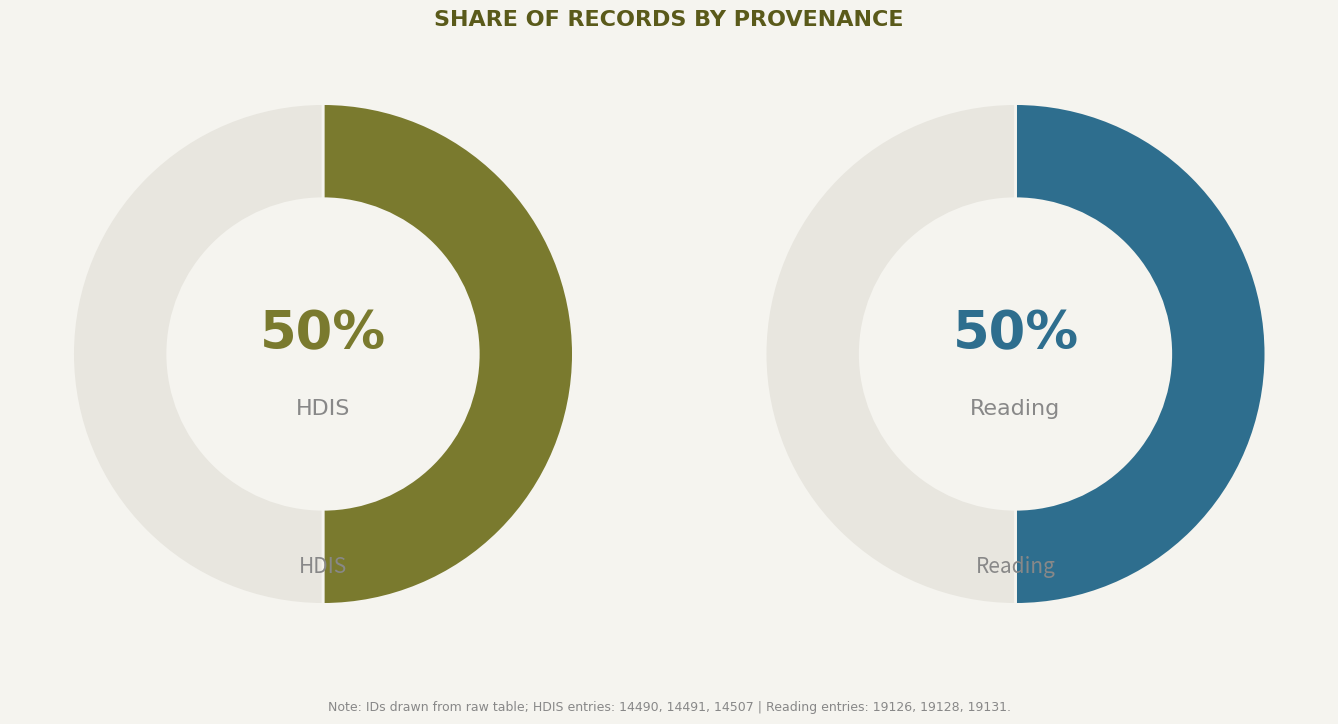

True or false: HDIS (id: 14491) accounts for 45% of the total.

False